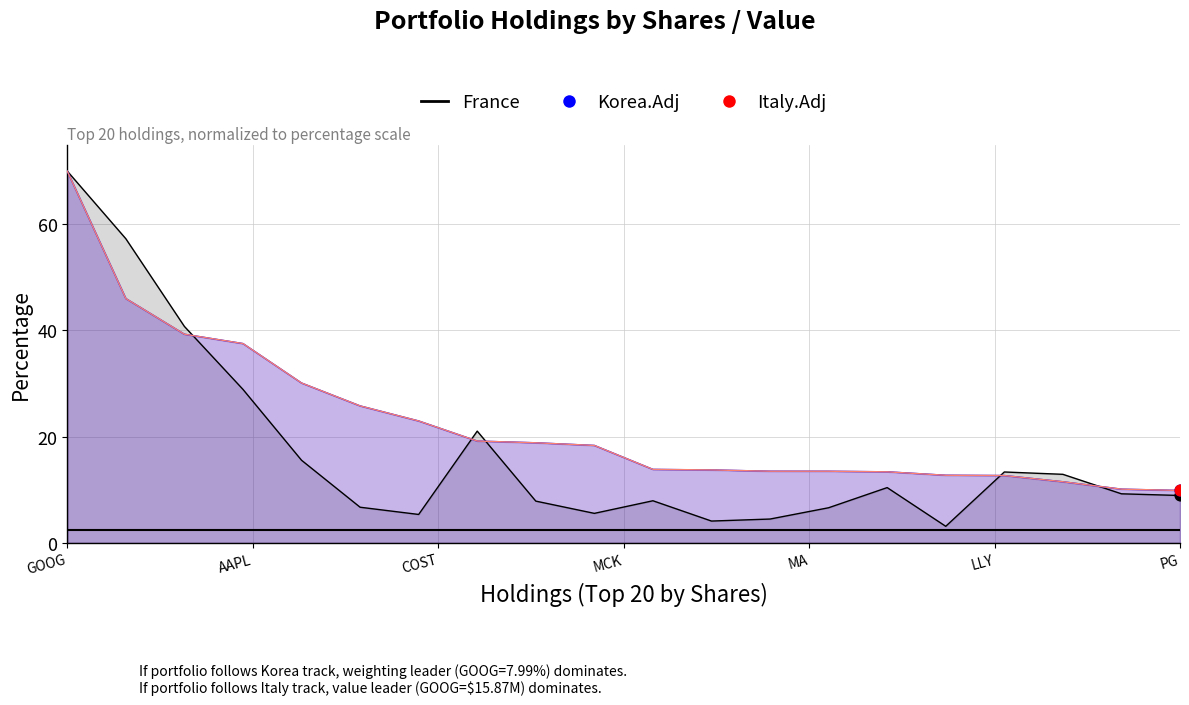

At which category is the sum across all series the highest?

GOOG